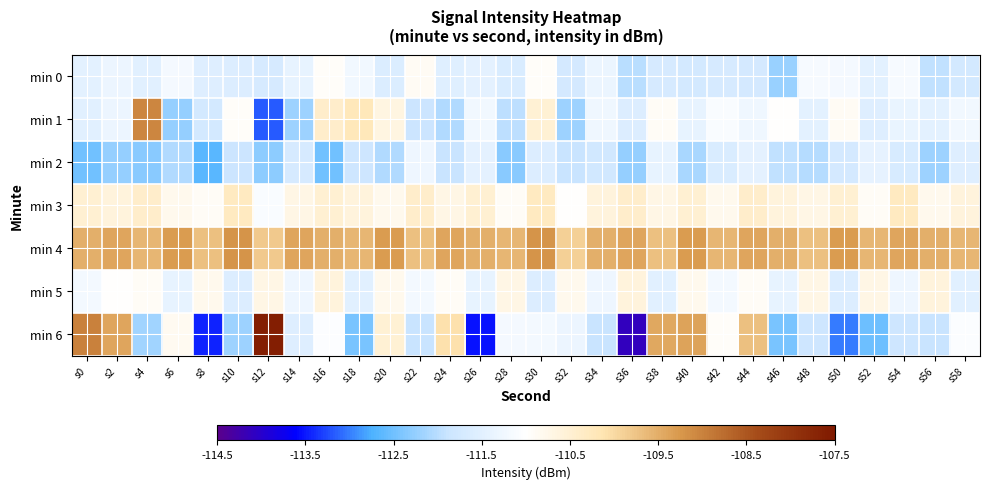

Reading left to right, list all the values displayed in this chart.

min 0: s0=-111.5	s2=-111.3	s4=-111.5	s6=-111.2	s8=-111.6	s10=-111.6	s12=-111.7	s14=-111.4	s16=-110.9	s18=-111.2	s20=-111.6	s22=-110.9	s24=-111.5	s26=-111.5	s28=-111.6	s30=-110.9	s32=-111.7	s34=-111.3	s36=-112.0	s38=-111.7	s40=-111.8	s42=-111.7	s44=-111.7	s46=-112.2	s48=-111.2	s50=-111.2	s52=-111.5	s54=-111.2	s56=-111.9	s58=-111.8
min 1: s0=-111.5	s2=-111.3	s4=-109.0	s6=-112.2	s8=-111.7	s10=-110.9	s12=-113.2	s14=-112.2	s16=-110.4	s18=-110.2	s20=-110.7	s22=-111.9	s24=-112.1	s26=-111.2	s28=-112.0	s30=-110.5	s32=-112.2	s34=-111.3	s36=-111.6	s38=-110.9	s40=-111.4	s42=-111.1	s44=-111.3	s46=-111.0	s48=-111.5	s50=-110.9	s52=-111.6	s54=-111.4	s56=-111.5	s58=-111.2
min 2: s0=-112.5	s2=-112.2	s4=-112.3	s6=-112.0	s8=-112.7	s10=-111.8	s12=-112.3	s14=-111.7	s16=-112.5	s18=-111.8	s20=-112.0	s22=-111.3	s24=-111.9	s26=-111.5	s28=-112.3	s30=-111.6	s32=-111.9	s34=-111.8	s36=-112.2	s38=-111.4	s40=-112.1	s42=-111.7	s44=-111.5	s46=-112.0	s48=-112.0	s50=-111.7	s52=-111.4	s54=-111.7	s56=-112.2	s58=-111.6
min 3: s0=-110.5	s2=-110.6	s4=-110.4	s6=-110.8	s8=-110.9	s10=-110.3	s12=-111.1	s14=-110.7	s16=-110.5	s18=-110.6	s20=-110.8	s22=-110.4	s24=-110.7	s26=-110.5	s28=-110.9	s30=-110.3	s32=-111.0	s34=-110.6	s36=-110.4	s38=-110.7	s40=-110.5	s42=-110.8	s44=-110.4	s46=-110.6	s48=-110.7	s50=-110.5	s52=-110.9	s54=-110.3	s56=-110.8	s58=-110.6
min 4: s0=-109.5	s2=-109.4	s4=-109.6	s6=-109.3	s8=-109.7	s10=-109.2	s12=-109.8	s14=-109.4	s16=-109.5	s18=-109.6	s20=-109.3	s22=-109.7	s24=-109.4	s26=-109.5	s28=-109.6	s30=-109.2	s32=-109.9	s34=-109.5	s36=-109.4	s38=-109.7	s40=-109.3	s42=-109.6	s44=-109.4	s46=-109.5	s48=-109.7	s50=-109.3	s52=-109.6	s54=-109.4	s56=-109.5	s58=-109.6
min 5: s0=-111.2	s2=-111.0	s4=-110.9	s6=-111.4	s8=-110.8	s10=-111.6	s12=-110.7	s14=-111.3	s16=-110.6	s18=-111.5	s20=-110.8	s22=-111.2	s24=-110.9	s26=-111.4	s28=-110.7	s30=-111.6	s32=-110.8	s34=-111.3	s36=-110.6	s38=-111.5	s40=-110.8	s42=-111.2	s44=-110.9	s46=-111.4	s48=-110.7	s50=-111.6	s52=-110.7	s54=-111.3	s56=-110.6	s58=-111.5
min 6: s0=-109.0	s2=-109.4	s4=-112.2	s6=-110.9	s8=-113.4	s10=-112.2	s12=-107.6	s14=-111.5	s16=-111.0	s18=-112.4	s20=-110.5	s22=-111.9	s24=-110.1	s26=-113.5	s28=-111.2	s30=-111.2	s32=-111.3	s34=-111.9	s36=-114.1	s38=-109.4	s40=-109.4	s42=-110.9	s44=-109.7	s46=-112.4	s48=-111.8	s50=-113.0	s52=-112.5	s54=-111.8	s56=-111.9	s58=-111.1